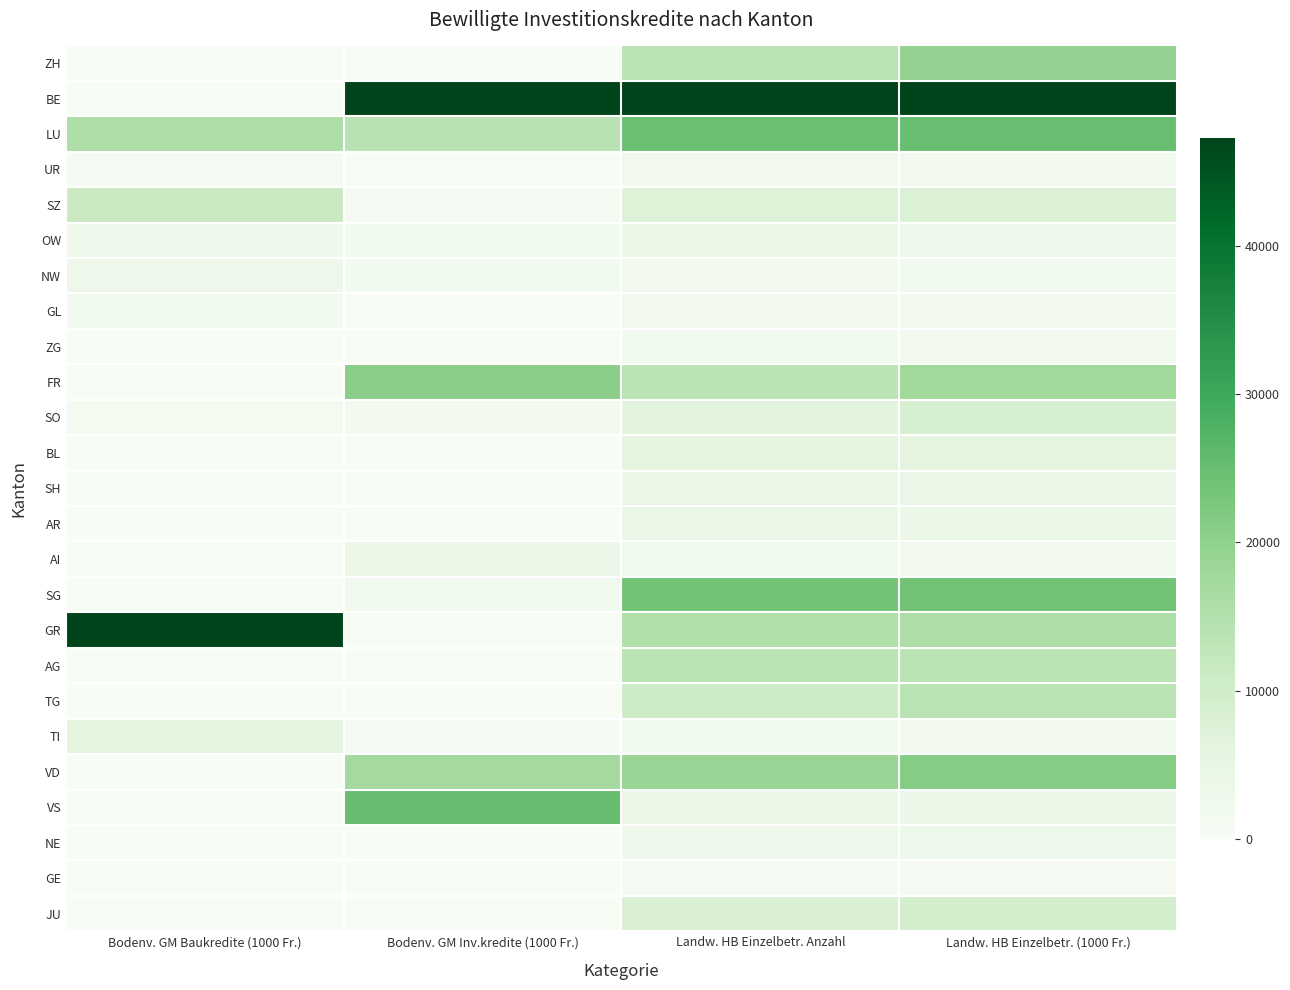

Reading left to right, transcribe all the data shown in this chart.

ZH: Bodenv. GM Baukredite (1000 Fr.)=0.0	Bodenv. GM Inv.kredite (1000 Fr.)=0.0	Landw. HB Einzelbetr. Anzahl=0.3	Landw. HB Einzelbetr. (1000 Fr.)=0.4
BE: Bodenv. GM Baukredite (1000 Fr.)=0.0	Bodenv. GM Inv.kredite (1000 Fr.)=1.0	Landw. HB Einzelbetr. Anzahl=1.0	Landw. HB Einzelbetr. (1000 Fr.)=1.0
LU: Bodenv. GM Baukredite (1000 Fr.)=0.3	Bodenv. GM Inv.kredite (1000 Fr.)=0.3	Landw. HB Einzelbetr. Anzahl=0.5	Landw. HB Einzelbetr. (1000 Fr.)=0.5
UR: Bodenv. GM Baukredite (1000 Fr.)=0.0	Bodenv. GM Inv.kredite (1000 Fr.)=0.0	Landw. HB Einzelbetr. Anzahl=0.0	Landw. HB Einzelbetr. (1000 Fr.)=0.0
SZ: Bodenv. GM Baukredite (1000 Fr.)=0.2	Bodenv. GM Inv.kredite (1000 Fr.)=0.0	Landw. HB Einzelbetr. Anzahl=0.2	Landw. HB Einzelbetr. (1000 Fr.)=0.2
OW: Bodenv. GM Baukredite (1000 Fr.)=0.1	Bodenv. GM Inv.kredite (1000 Fr.)=0.0	Landw. HB Einzelbetr. Anzahl=0.1	Landw. HB Einzelbetr. (1000 Fr.)=0.1
NW: Bodenv. GM Baukredite (1000 Fr.)=0.1	Bodenv. GM Inv.kredite (1000 Fr.)=0.0	Landw. HB Einzelbetr. Anzahl=0.0	Landw. HB Einzelbetr. (1000 Fr.)=0.0
GL: Bodenv. GM Baukredite (1000 Fr.)=0.0	Bodenv. GM Inv.kredite (1000 Fr.)=0.0	Landw. HB Einzelbetr. Anzahl=0.0	Landw. HB Einzelbetr. (1000 Fr.)=0.0
ZG: Bodenv. GM Baukredite (1000 Fr.)=0.0	Bodenv. GM Inv.kredite (1000 Fr.)=0.0	Landw. HB Einzelbetr. Anzahl=0.0	Landw. HB Einzelbetr. (1000 Fr.)=0.0
FR: Bodenv. GM Baukredite (1000 Fr.)=0.0	Bodenv. GM Inv.kredite (1000 Fr.)=0.4	Landw. HB Einzelbetr. Anzahl=0.3	Landw. HB Einzelbetr. (1000 Fr.)=0.4
SO: Bodenv. GM Baukredite (1000 Fr.)=0.0	Bodenv. GM Inv.kredite (1000 Fr.)=0.0	Landw. HB Einzelbetr. Anzahl=0.1	Landw. HB Einzelbetr. (1000 Fr.)=0.2
BL: Bodenv. GM Baukredite (1000 Fr.)=0.0	Bodenv. GM Inv.kredite (1000 Fr.)=0.0	Landw. HB Einzelbetr. Anzahl=0.1	Landw. HB Einzelbetr. (1000 Fr.)=0.1
SH: Bodenv. GM Baukredite (1000 Fr.)=0.0	Bodenv. GM Inv.kredite (1000 Fr.)=0.0	Landw. HB Einzelbetr. Anzahl=0.1	Landw. HB Einzelbetr. (1000 Fr.)=0.1
AR: Bodenv. GM Baukredite (1000 Fr.)=0.0	Bodenv. GM Inv.kredite (1000 Fr.)=0.0	Landw. HB Einzelbetr. Anzahl=0.1	Landw. HB Einzelbetr. (1000 Fr.)=0.1
AI: Bodenv. GM Baukredite (1000 Fr.)=0.0	Bodenv. GM Inv.kredite (1000 Fr.)=0.1	Landw. HB Einzelbetr. Anzahl=0.1	Landw. HB Einzelbetr. (1000 Fr.)=0.0
SG: Bodenv. GM Baukredite (1000 Fr.)=0.0	Bodenv. GM Inv.kredite (1000 Fr.)=0.0	Landw. HB Einzelbetr. Anzahl=0.5	Landw. HB Einzelbetr. (1000 Fr.)=0.5
GR: Bodenv. GM Baukredite (1000 Fr.)=1.0	Bodenv. GM Inv.kredite (1000 Fr.)=0.0	Landw. HB Einzelbetr. Anzahl=0.3	Landw. HB Einzelbetr. (1000 Fr.)=0.3
AG: Bodenv. GM Baukredite (1000 Fr.)=0.0	Bodenv. GM Inv.kredite (1000 Fr.)=0.0	Landw. HB Einzelbetr. Anzahl=0.3	Landw. HB Einzelbetr. (1000 Fr.)=0.3
TG: Bodenv. GM Baukredite (1000 Fr.)=0.0	Bodenv. GM Inv.kredite (1000 Fr.)=0.0	Landw. HB Einzelbetr. Anzahl=0.2	Landw. HB Einzelbetr. (1000 Fr.)=0.3
TI: Bodenv. GM Baukredite (1000 Fr.)=0.1	Bodenv. GM Inv.kredite (1000 Fr.)=0.0	Landw. HB Einzelbetr. Anzahl=0.0	Landw. HB Einzelbetr. (1000 Fr.)=0.0
VD: Bodenv. GM Baukredite (1000 Fr.)=0.0	Bodenv. GM Inv.kredite (1000 Fr.)=0.4	Landw. HB Einzelbetr. Anzahl=0.4	Landw. HB Einzelbetr. (1000 Fr.)=0.5
VS: Bodenv. GM Baukredite (1000 Fr.)=0.0	Bodenv. GM Inv.kredite (1000 Fr.)=0.5	Landw. HB Einzelbetr. Anzahl=0.1	Landw. HB Einzelbetr. (1000 Fr.)=0.1
NE: Bodenv. GM Baukredite (1000 Fr.)=0.0	Bodenv. GM Inv.kredite (1000 Fr.)=0.0	Landw. HB Einzelbetr. Anzahl=0.1	Landw. HB Einzelbetr. (1000 Fr.)=0.1
GE: Bodenv. GM Baukredite (1000 Fr.)=0.0	Bodenv. GM Inv.kredite (1000 Fr.)=0.0	Landw. HB Einzelbetr. Anzahl=0.0	Landw. HB Einzelbetr. (1000 Fr.)=0.0
JU: Bodenv. GM Baukredite (1000 Fr.)=0.0	Bodenv. GM Inv.kredite (1000 Fr.)=0.0	Landw. HB Einzelbetr. Anzahl=0.2	Landw. HB Einzelbetr. (1000 Fr.)=0.2